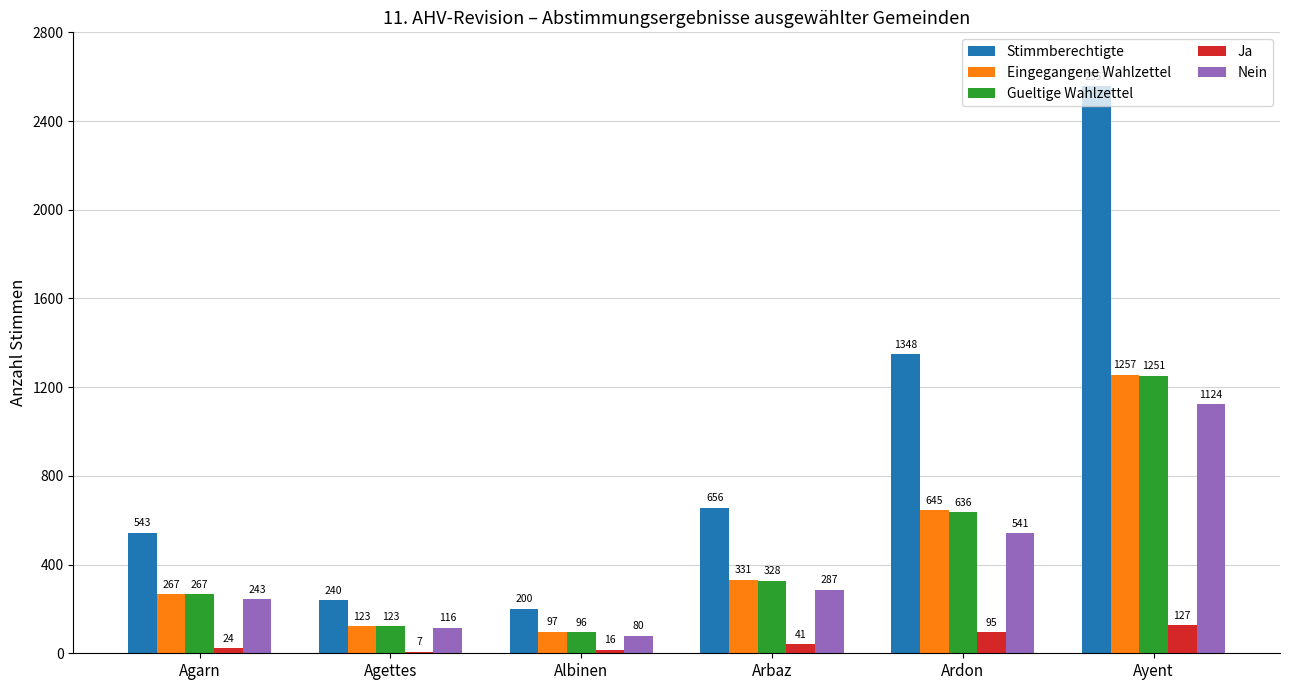

What are all the series names shown in the legend?

Stimmberechtigte, Eingegangene Wahlzettel, Gueltige Wahlzettel, Ja, Nein